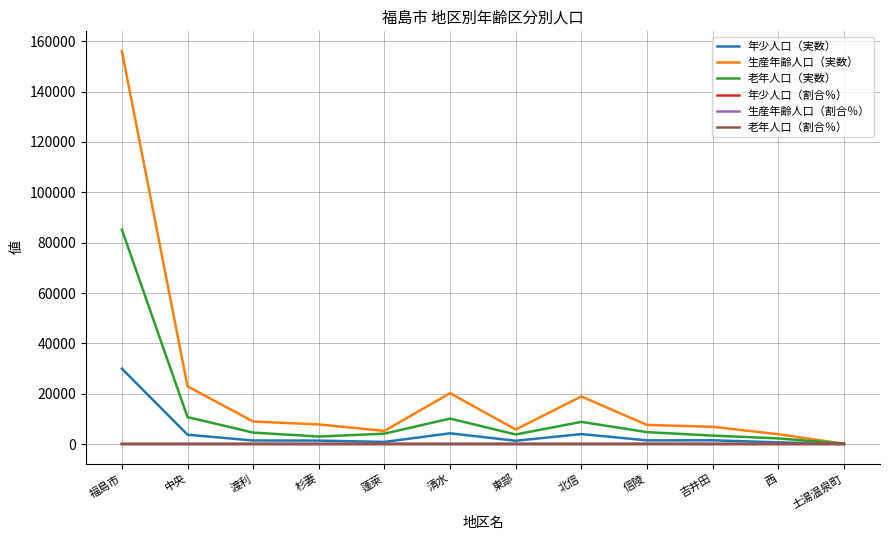

Does the chart have visible grid lines?

Yes